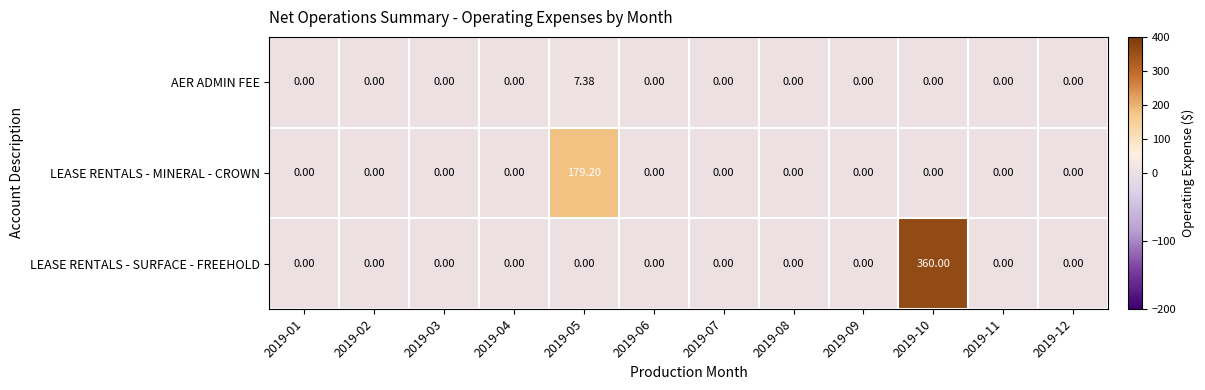

Count the number of categories in the chart.

12